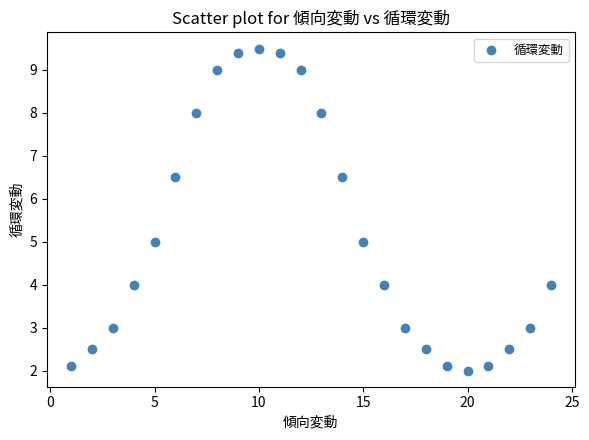

What is the range of X values (max minus min)?

23.0